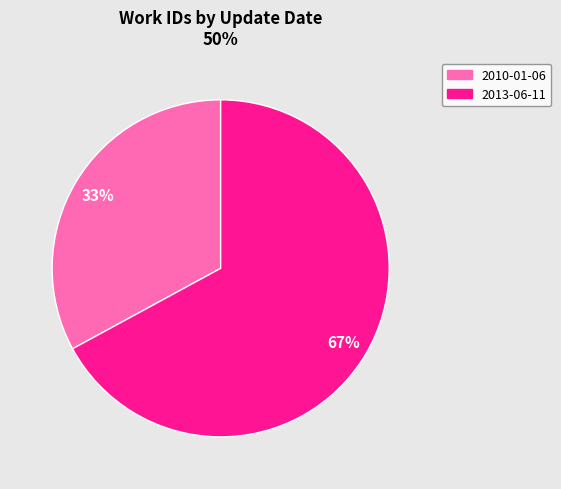

Is the sum of 2010-01-06 and 2013-06-11 greater than half?

Yes